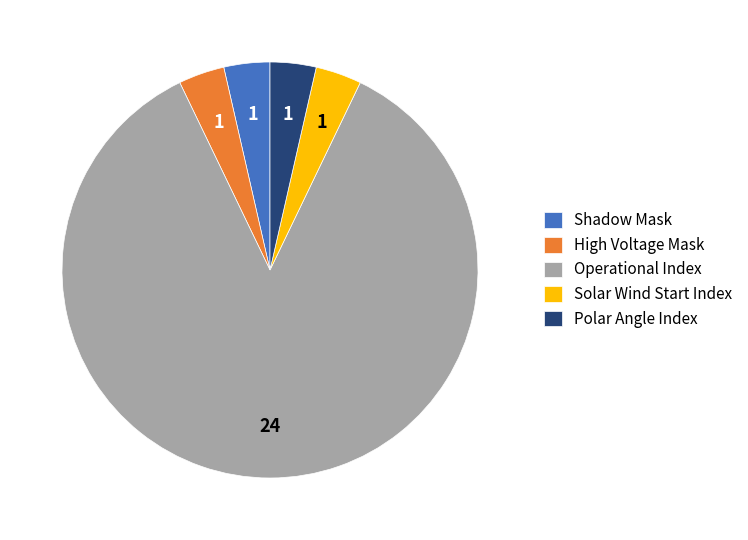

Do Polar Angle Index and Solar Wind Start Index together represent more than half of the pie?

No